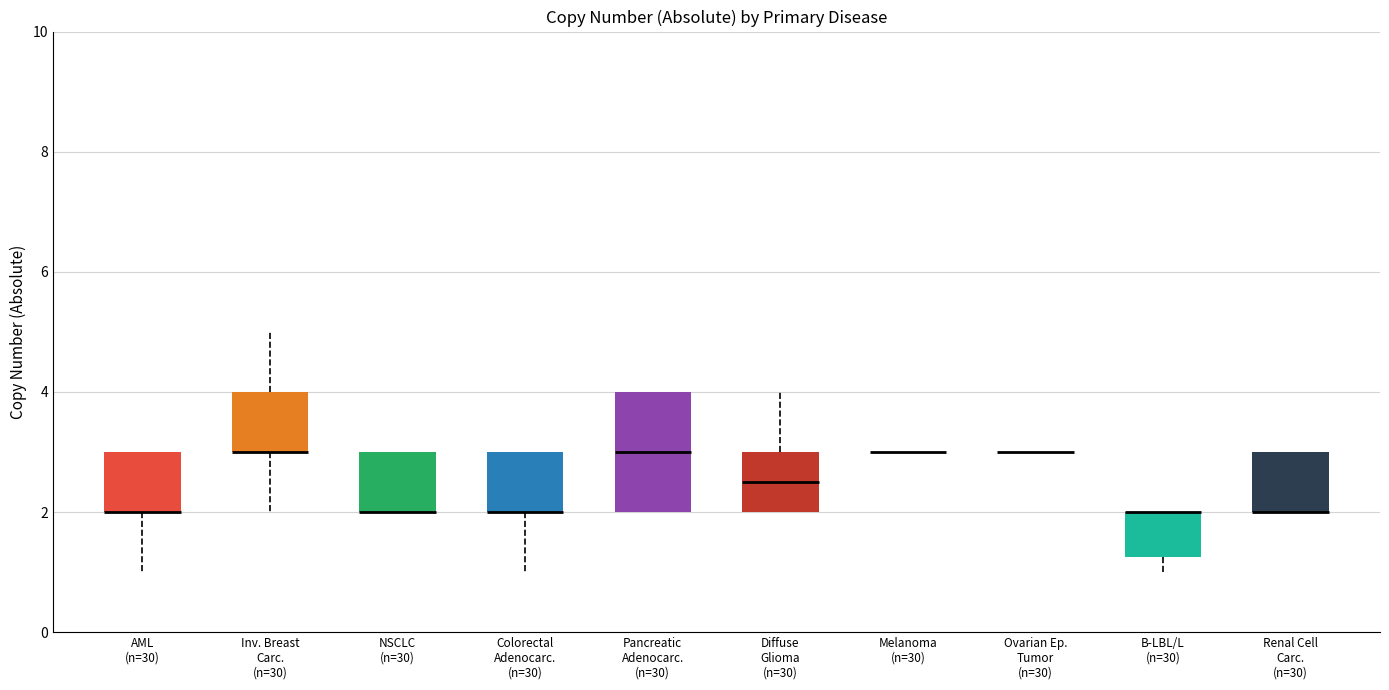

Which box is the tallest, from its lower edge to its upper edge?

Pancreatic Adenocarc. (n=30)